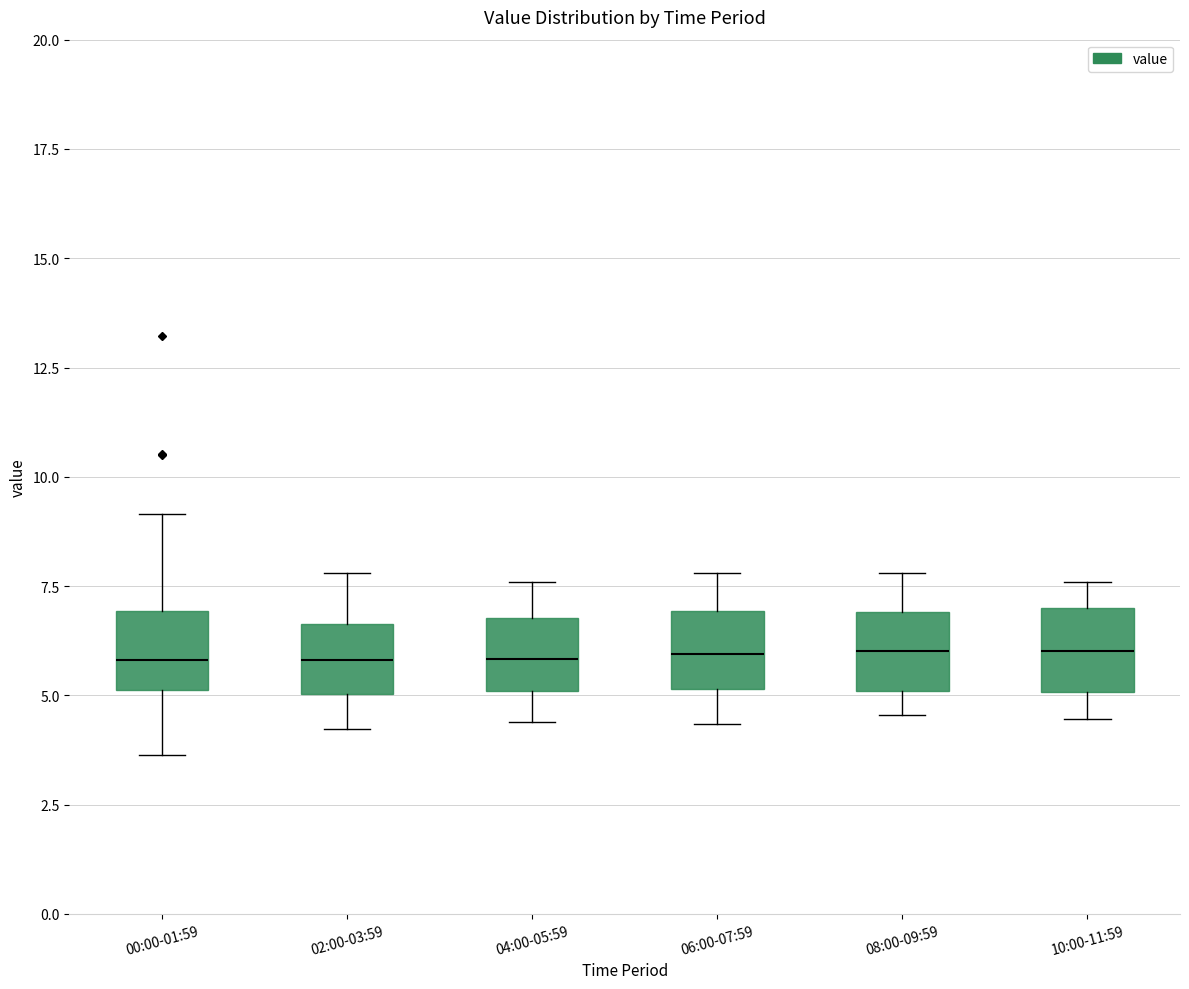

Reading left to right, transcribe this box plot: for each box, give where its median line is, the range the box spans, and where its two whiskers end, as read against the y-axis. The values are not printed on the chart, so give them approximately, as read against the axis.

00:00-01:59: median 6.0, box 5.0 to 7.0, whiskers 3.5 to 9.0
02:00-03:59: median 6.0, box 5.0 to 6.5, whiskers 4.0 to 8.0
04:00-05:59: median 6.0, box 5.0 to 7.0, whiskers 4.5 to 7.5
06:00-07:59: median 6.0, box 5.0 to 7.0, whiskers 4.5 to 8.0
08:00-09:59: median 6.0, box 5.0 to 7.0, whiskers 4.5 to 8.0
10:00-11:59: median 6.0, box 5.0 to 7.0, whiskers 4.5 to 7.5